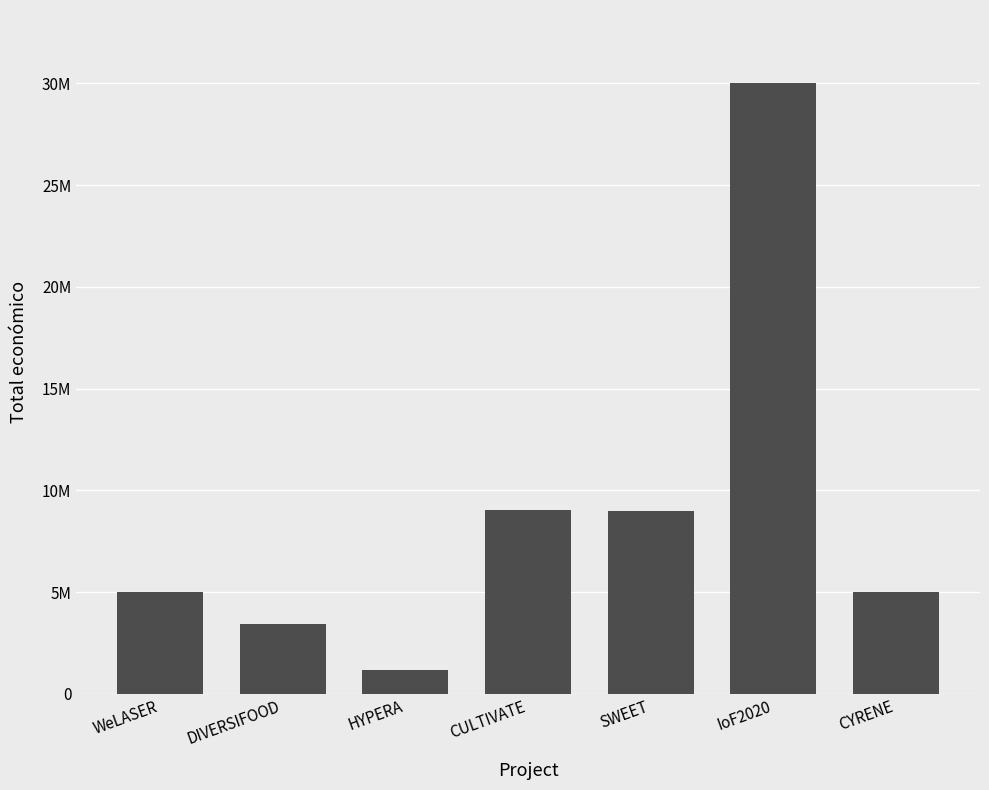

What is the value of the 2nd bar from the left?

3429908